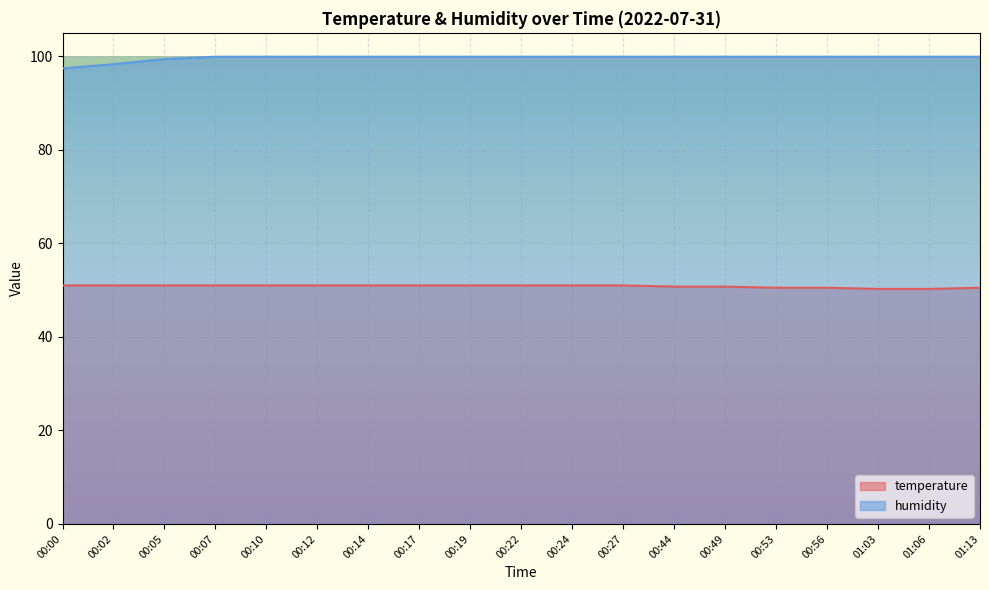

Which category has the lowest value in the humidity series?

00:00